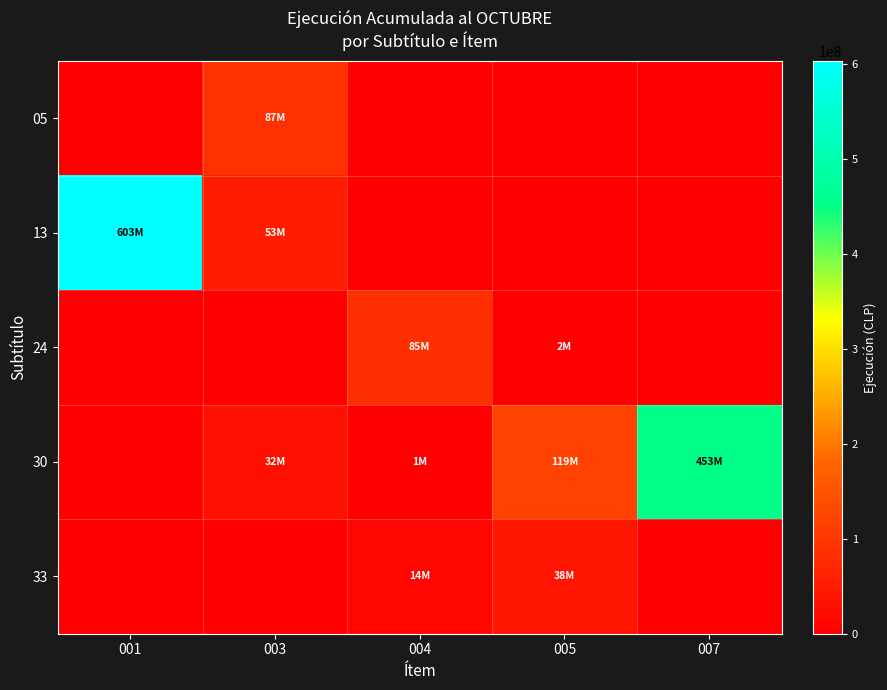

Rank the series at 007 from highest to lowest value.

30, 05, 13, 24, 33